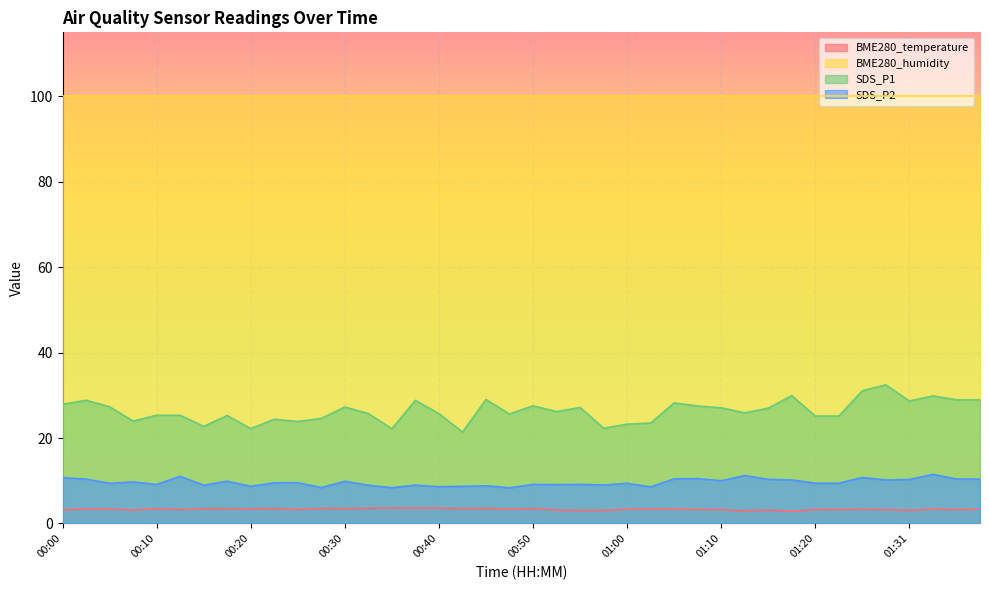

What is the label of the 34th point from the right?

00:15